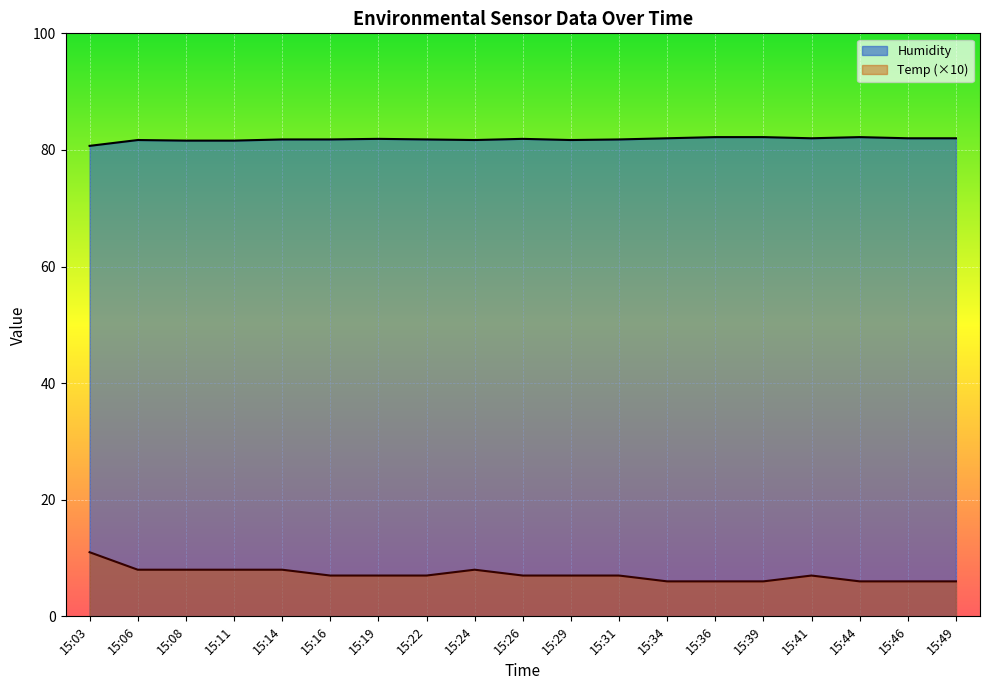

List the series in order of their peak value, highest first.

Humidity, Temp (×10)